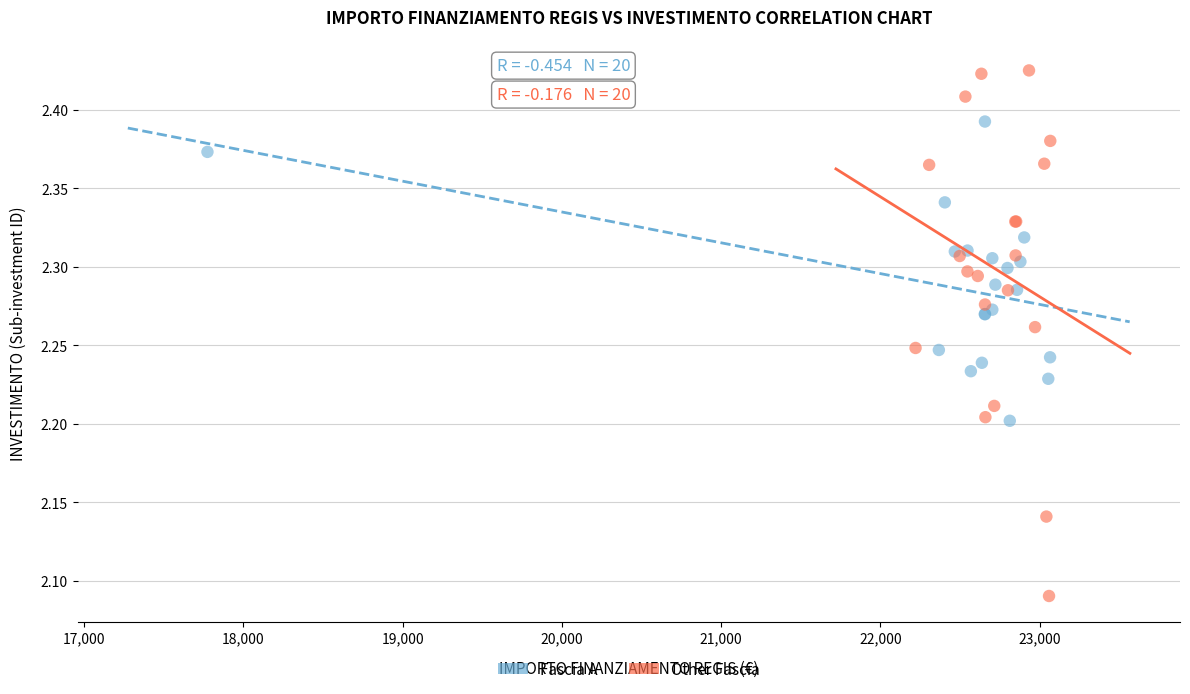

Which series has the largest Y range (max minus min)?

Other Fascia